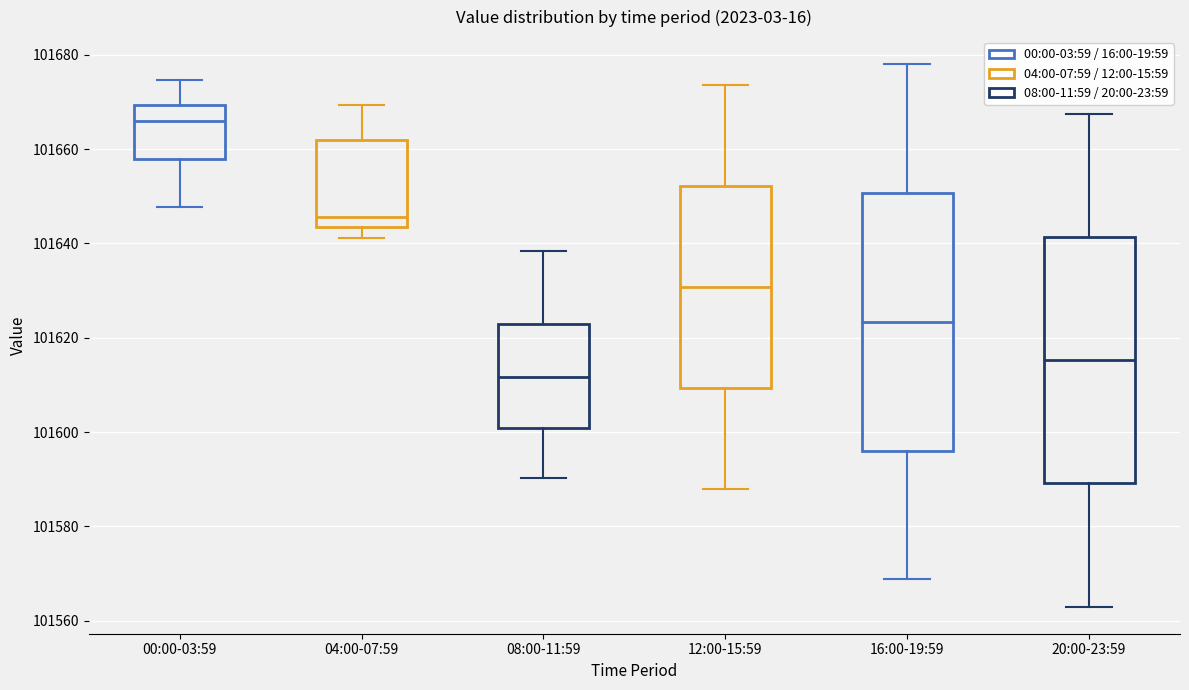

Reading left to right, read every box against the y-axis: the position of its median line, the range the box covers, and the ends of its whiskers. The values are not printed on the chart, so give them approximately, as read against the axis.

00:00-03:59: median 101666, box 101658 to 101670, whiskers 101648 to 101674
04:00-07:59: median 101646, box 101644 to 101662, whiskers 101642 to 101670
08:00-11:59: median 101612, box 101600 to 101622, whiskers 101590 to 101638
12:00-15:59: median 101630, box 101610 to 101652, whiskers 101588 to 101674
16:00-19:59: median 101624, box 101596 to 101650, whiskers 101568 to 101678
20:00-23:59: median 101616, box 101590 to 101642, whiskers 101564 to 101668